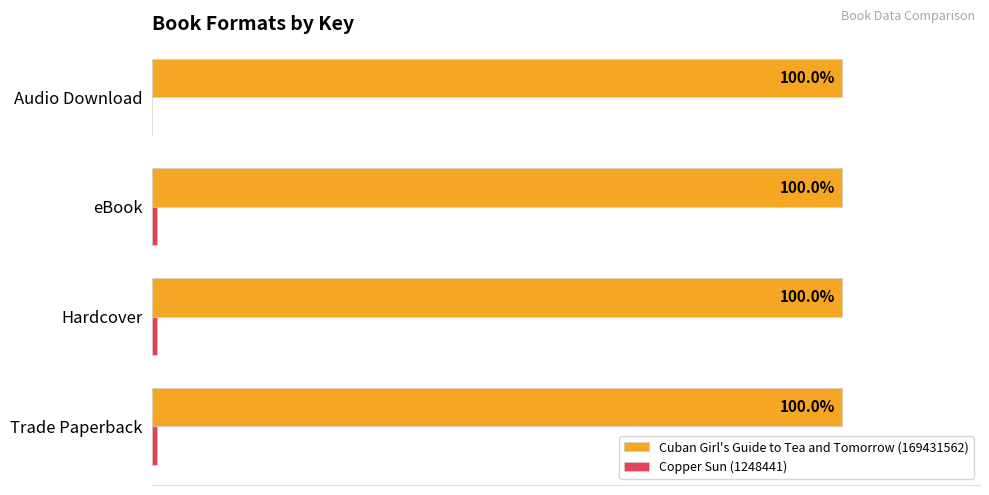

Which series has the largest total across all categories?

Cuban Girl's Guide to Tea and Tomorrow (169431562)